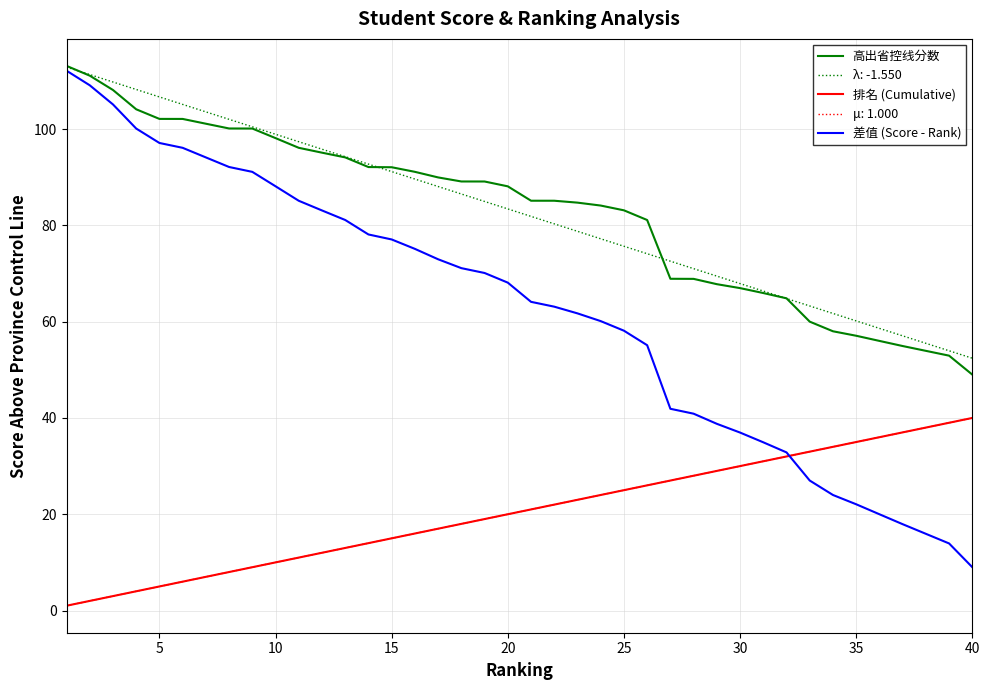

What is the sum of all 差值 (Score - Rank) values?

2485.4